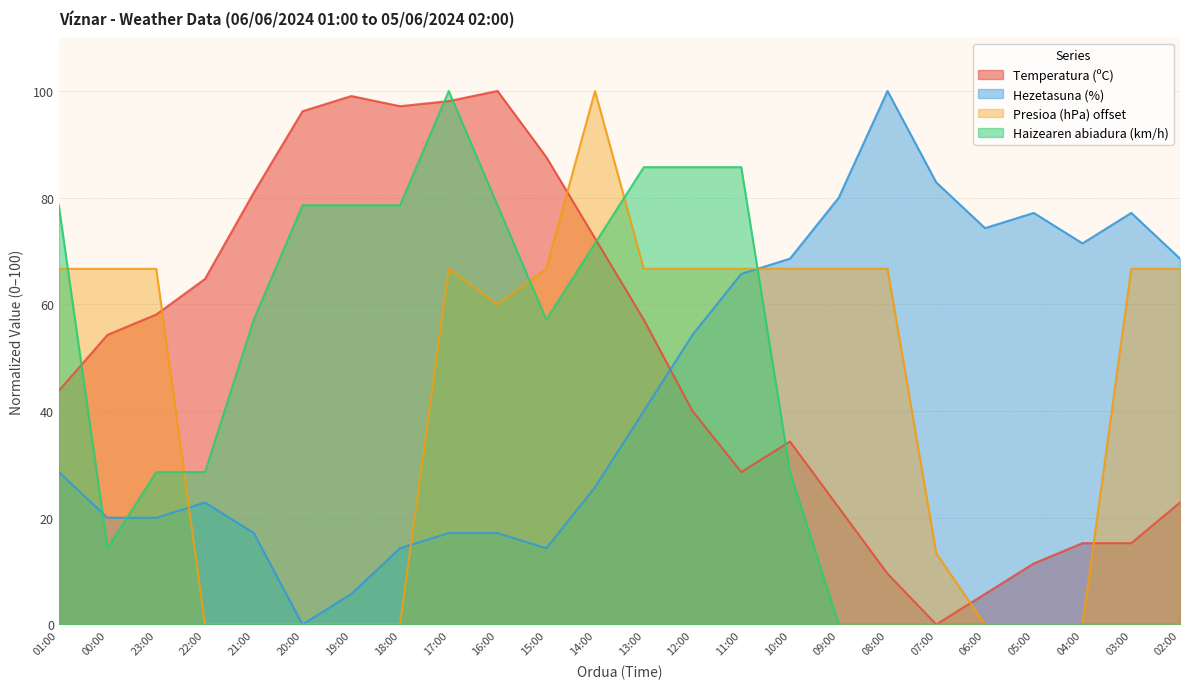

The value of Haizearen abiadura (km/h) at 06:00 is 33.2. True or false?

False